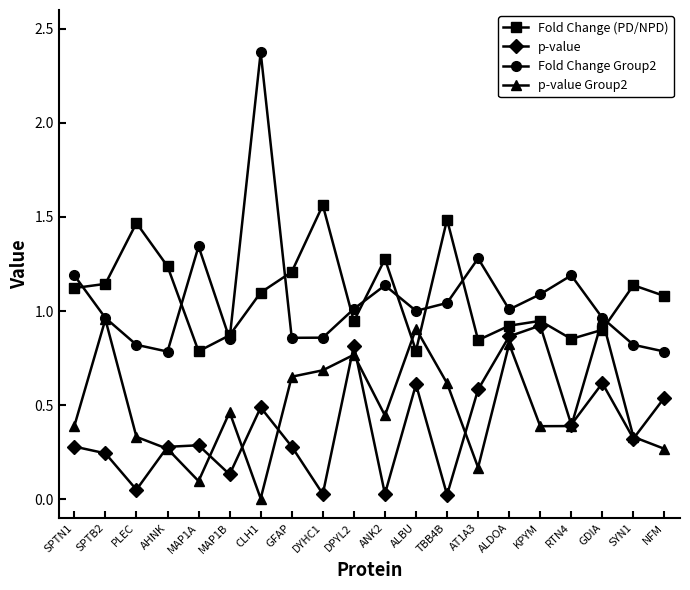

True or false: p-value Group2 has more than 0 points higher than both neighbors.

True